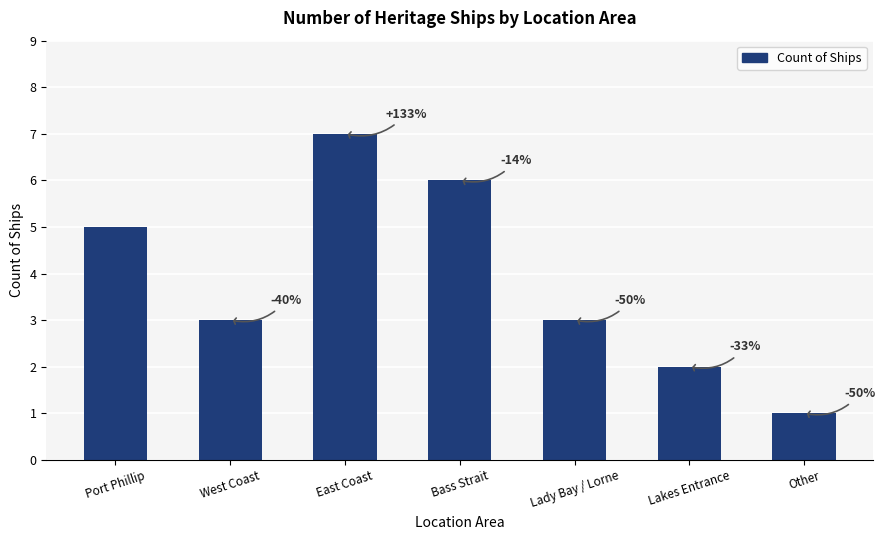

Are the bars horizontal?

No